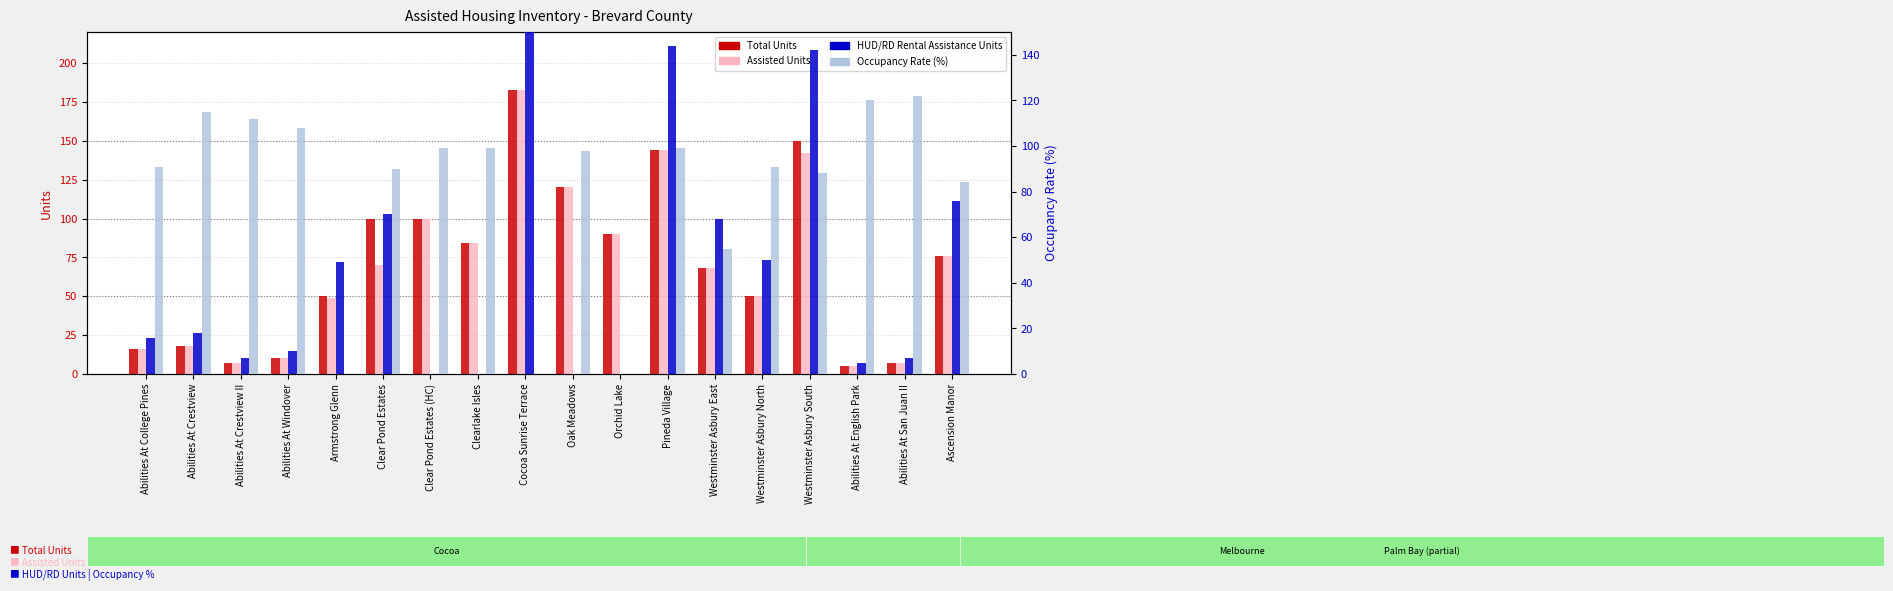

Between Clear Pond Estates and Clearlake Isles, which series saw the biggest shift?

HUD/RD Rental Assistance Units